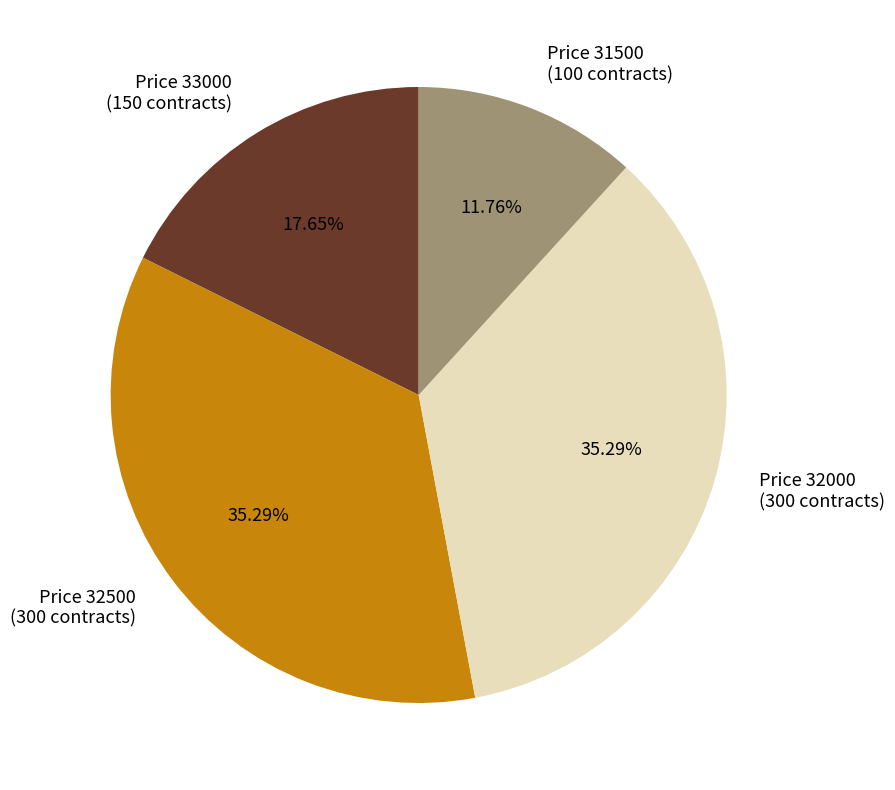

Is there any slice that represents more than half of the pie?

No